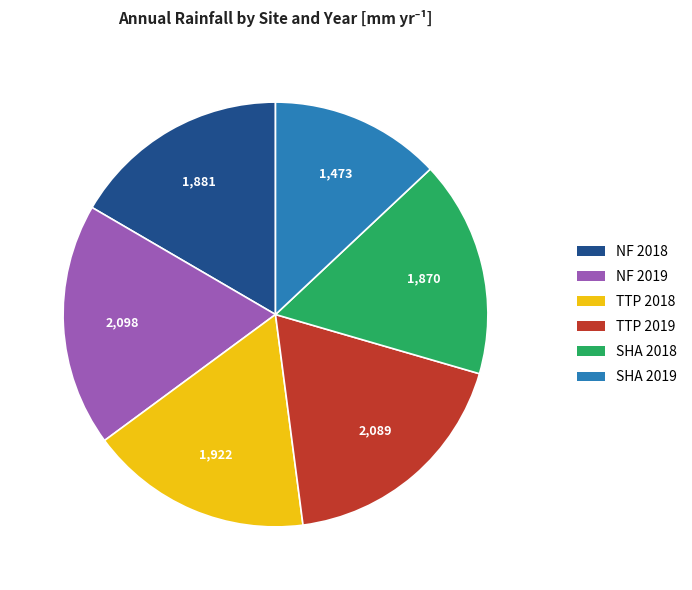

Combined, do NF 2019 and SHA 2019 account for over 50%?

No